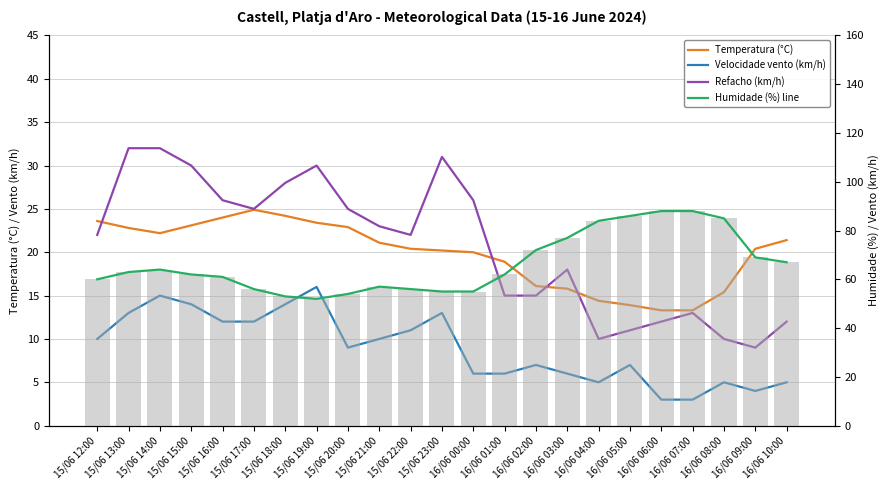

Which series has the widest spread of values?

Humidade (%) line